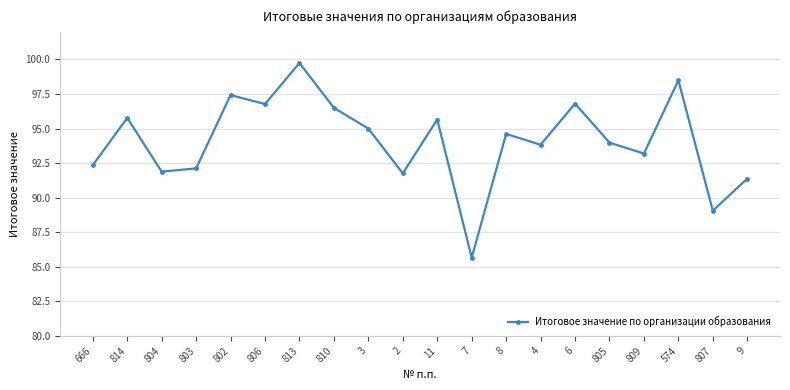

True or false: the data shows 145.8 at 666.

False